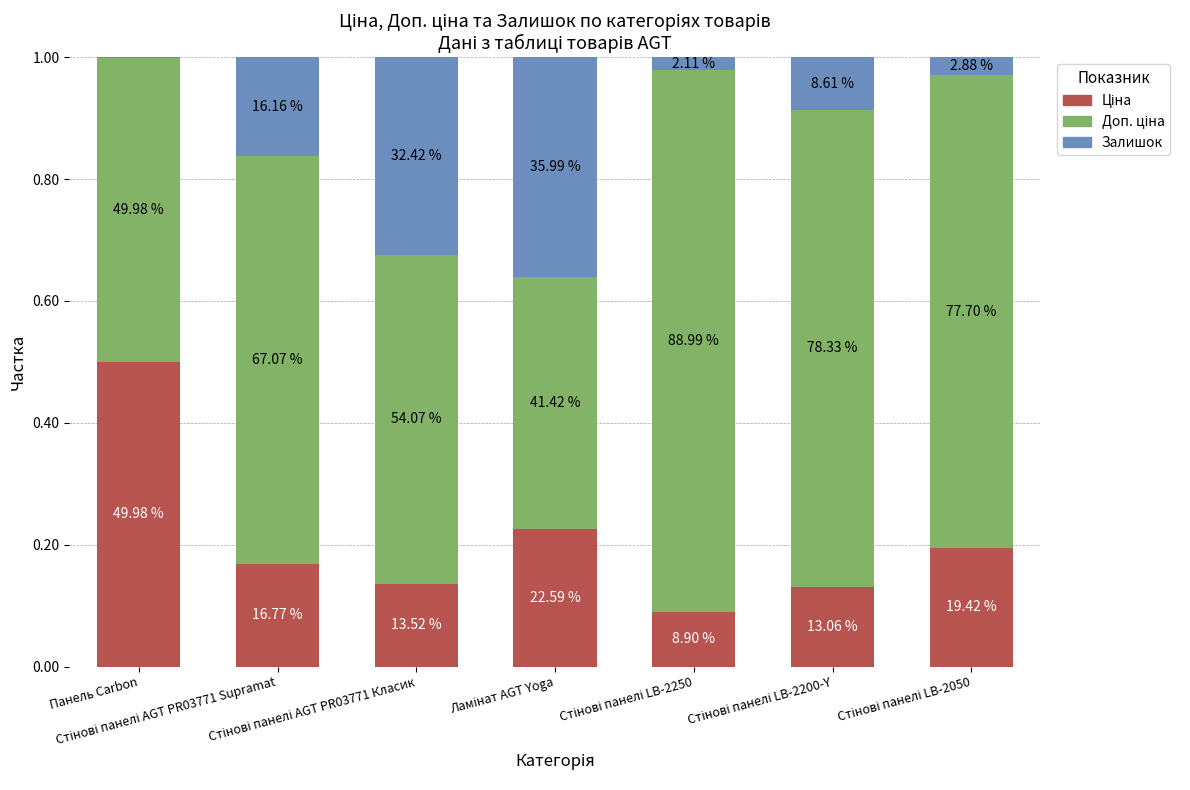

Between Панель Carbon and Стінові панелі AGT PR03771 Supramat, which is larger?

Панель Carbon